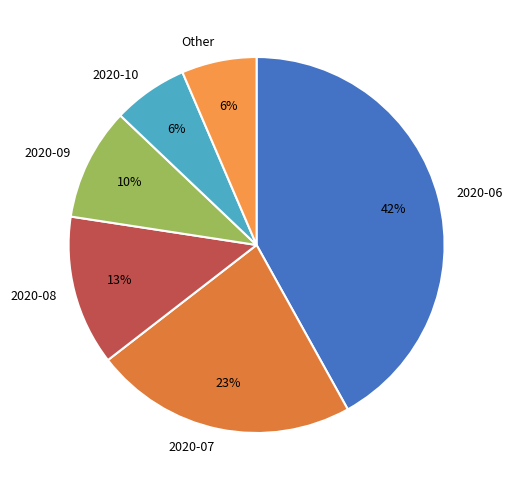

Combined, do 2020-07 and 2020-06 account for over 50%?

Yes